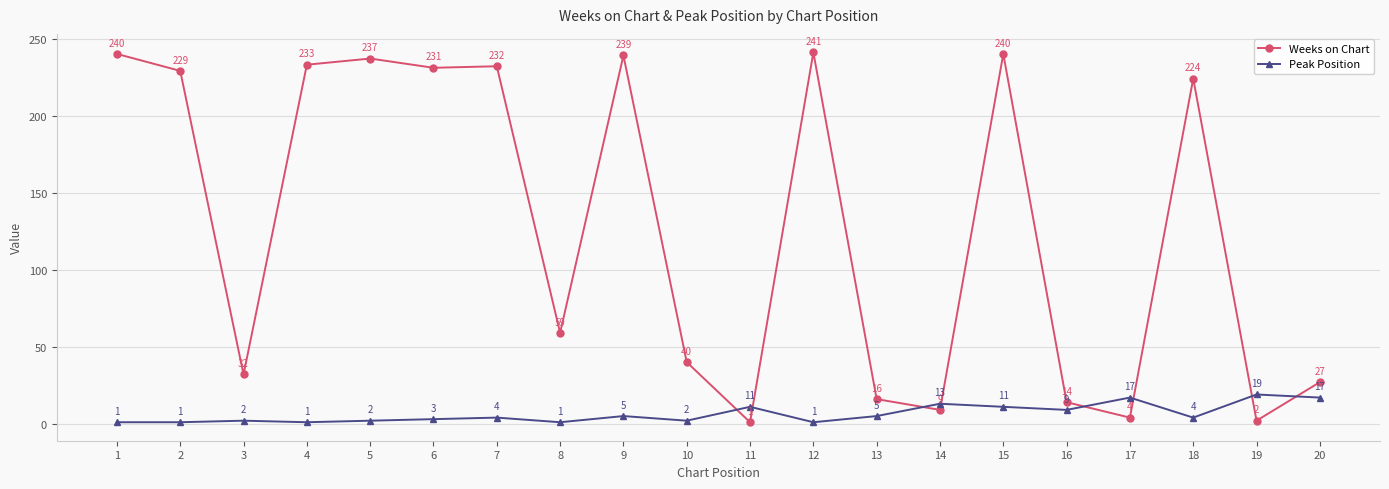

Count the number of categories in the chart.

20